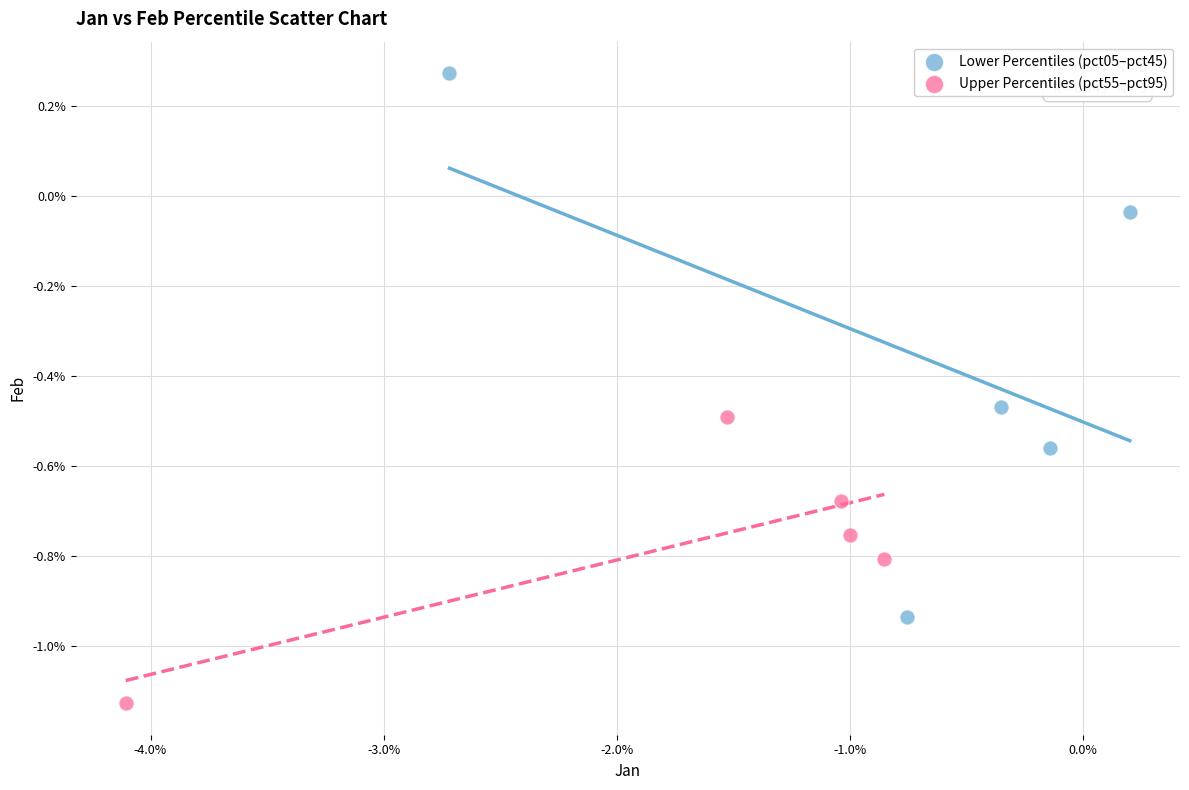

What are all the series names shown in the legend?

Lower Percentiles (pct05–pct45), Upper Percentiles (pct55–pct95)